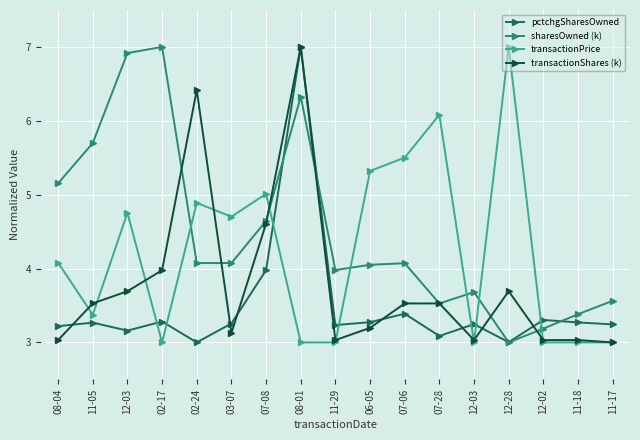

How many series are shown in this chart?

4